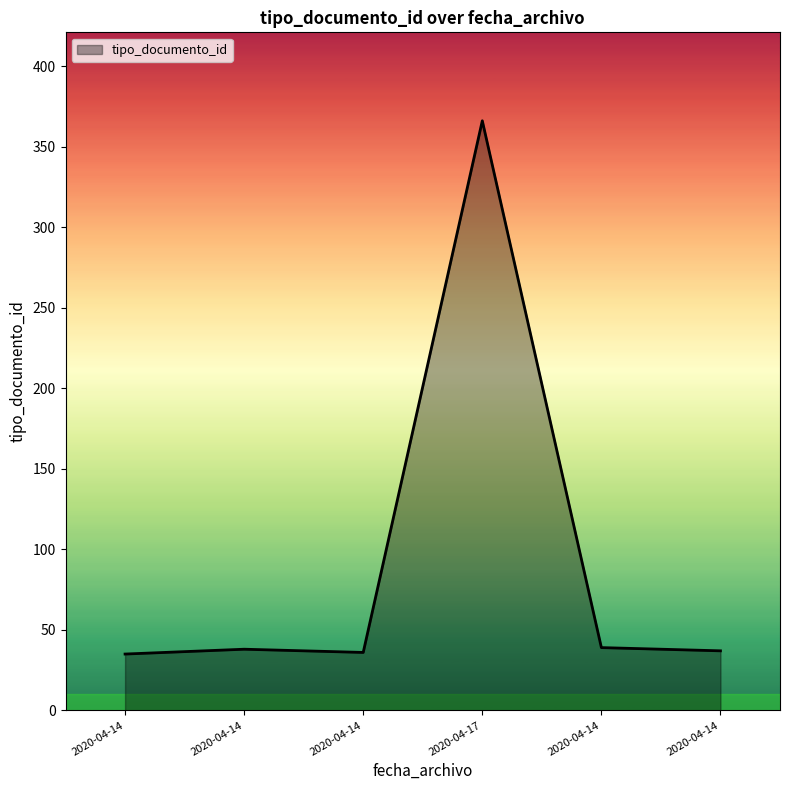

Where is the first local maximum?

2020-04-14